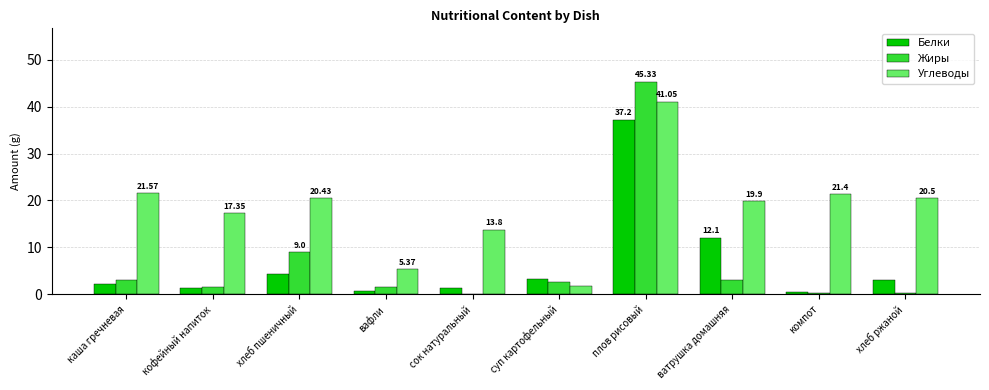

Which series has the largest range (max minus min)?

Жиры